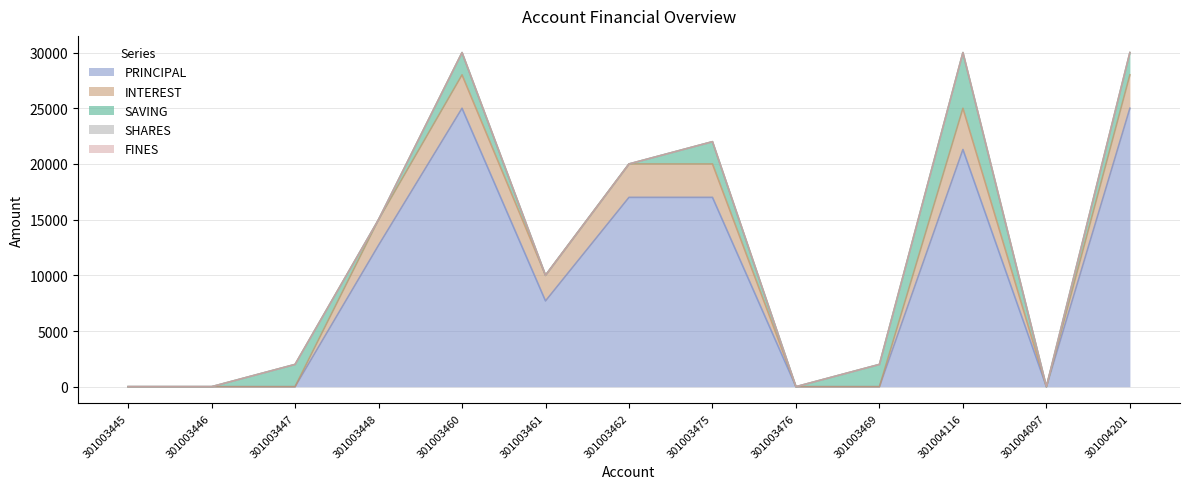

How many positive values does the PRINCIPAL series have?

7